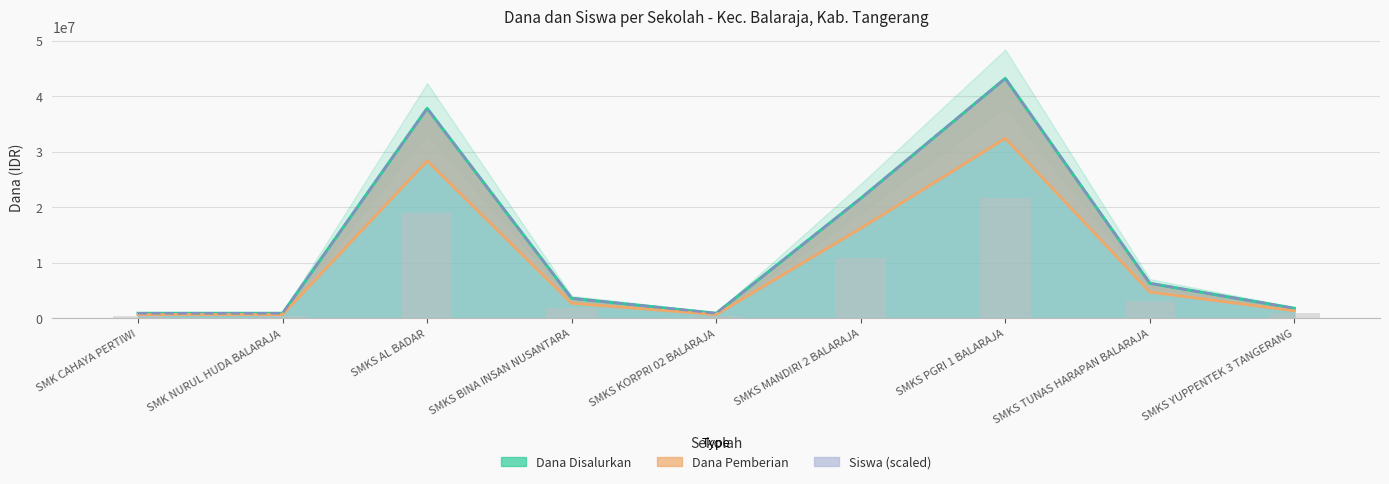

What is the difference between the maximum and minimum values in the Siswa Disalurkan series?

42300000